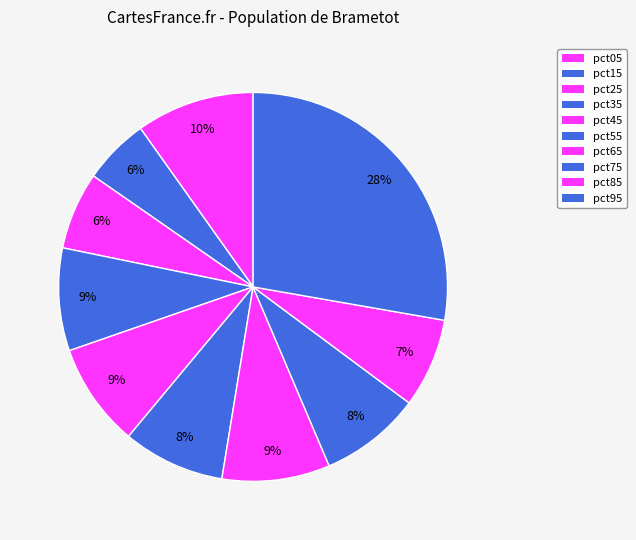

What is the largest slice in the pie chart?

pct95